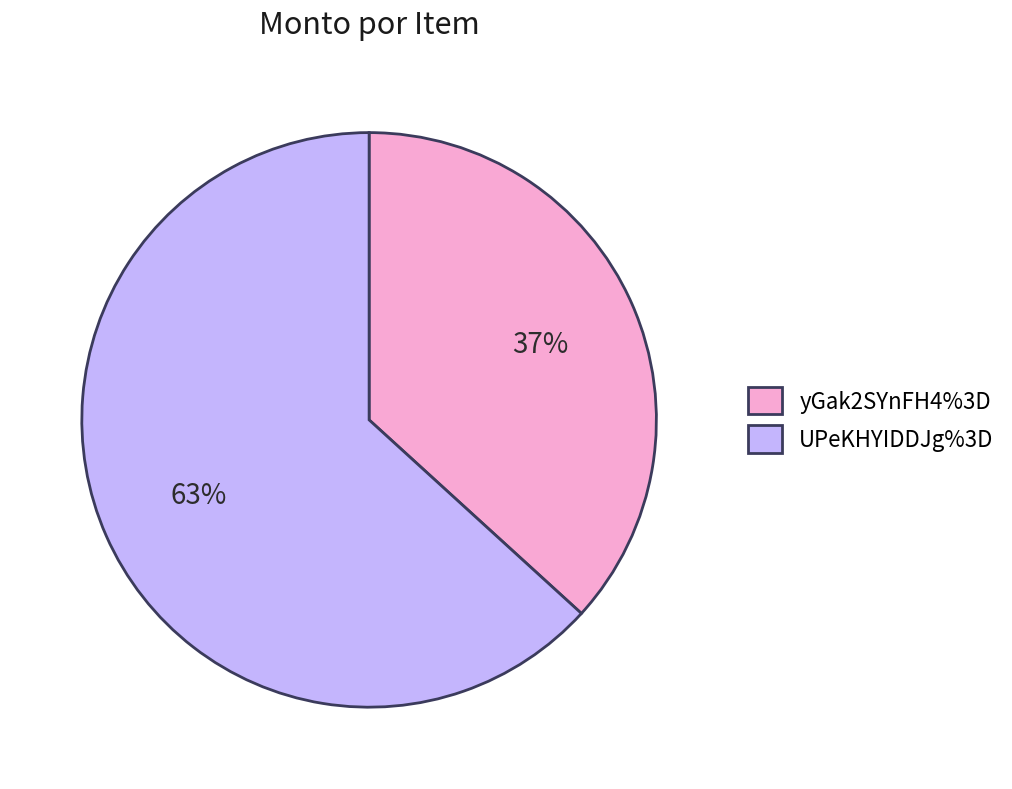

To the nearest percent, what is the combined percentage of yGak2SYnFH4%3D and UPeKHYIDDJg%3D?

100%